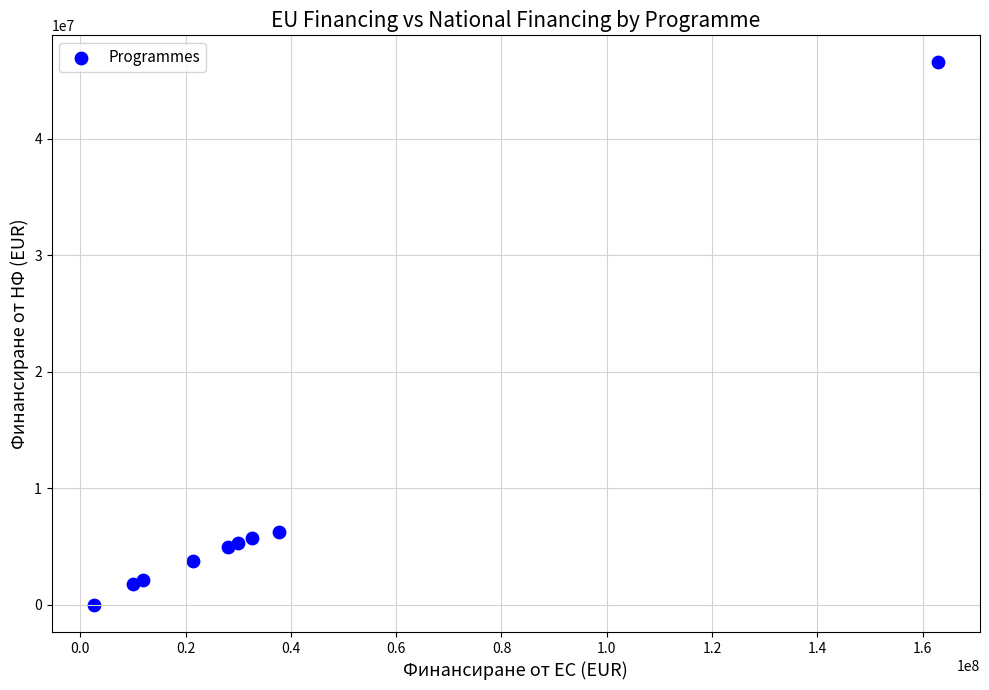

What is the range of Y values (max minus min)?

46534168.6